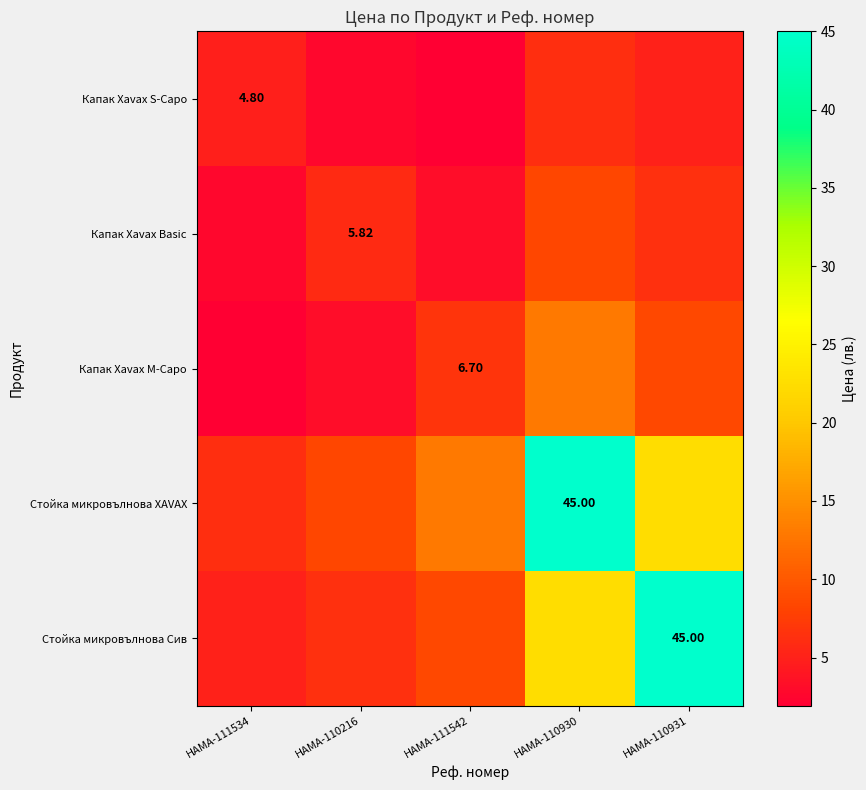

What is the difference between the Капак Xavax S-Capo values at HAMA-110931 and HAMA-111542?

3.1